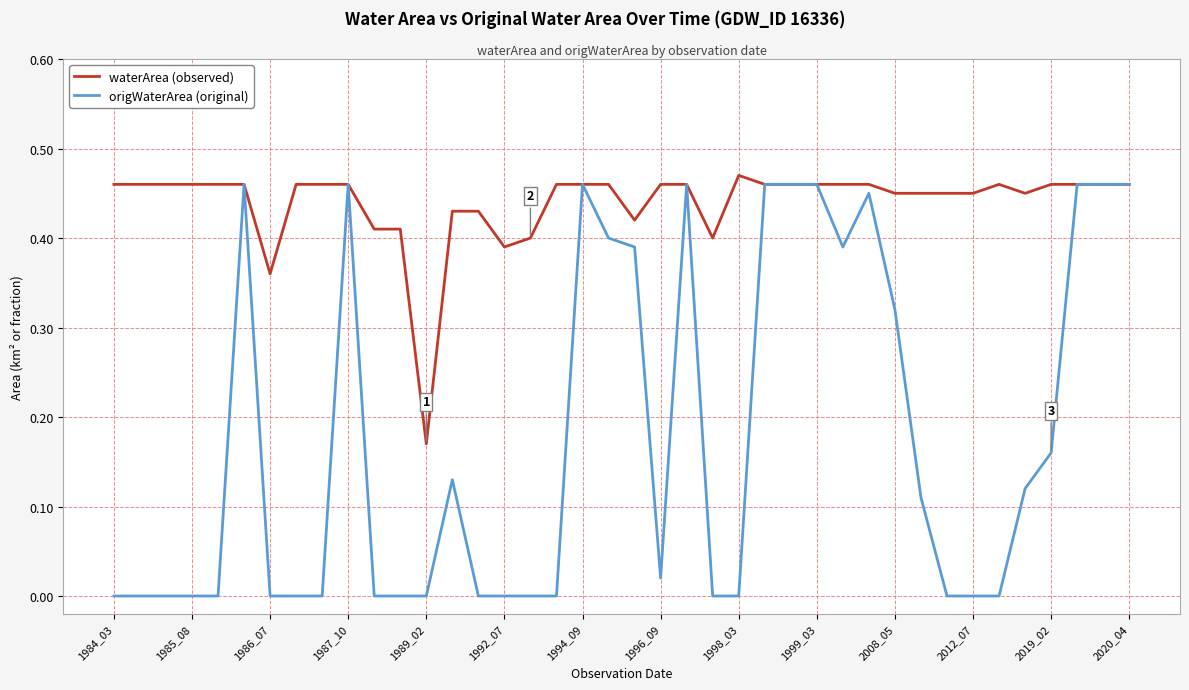

Which series has the widest spread of values?

origWaterArea (original)